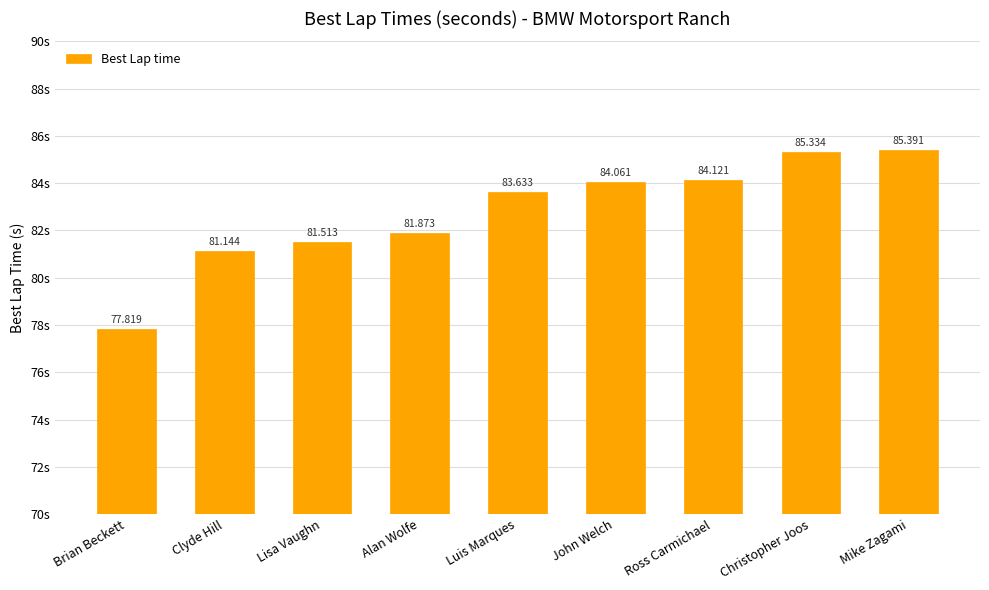

Rank the categories by value from highest to lowest.

Mike Zagami, Christopher Joos, Ross Carmichael, John Welch, Luis Marques, Alan Wolfe, Lisa Vaughn, Clyde Hill, Brian Beckett